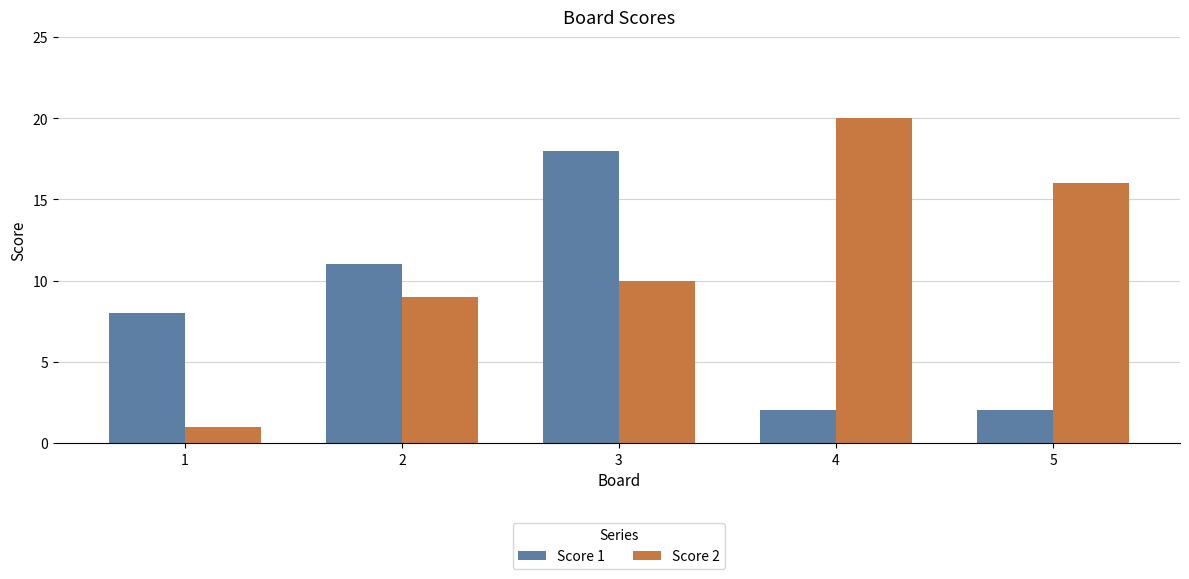

True or false: Score 1 has a value of 18 at 3.

True